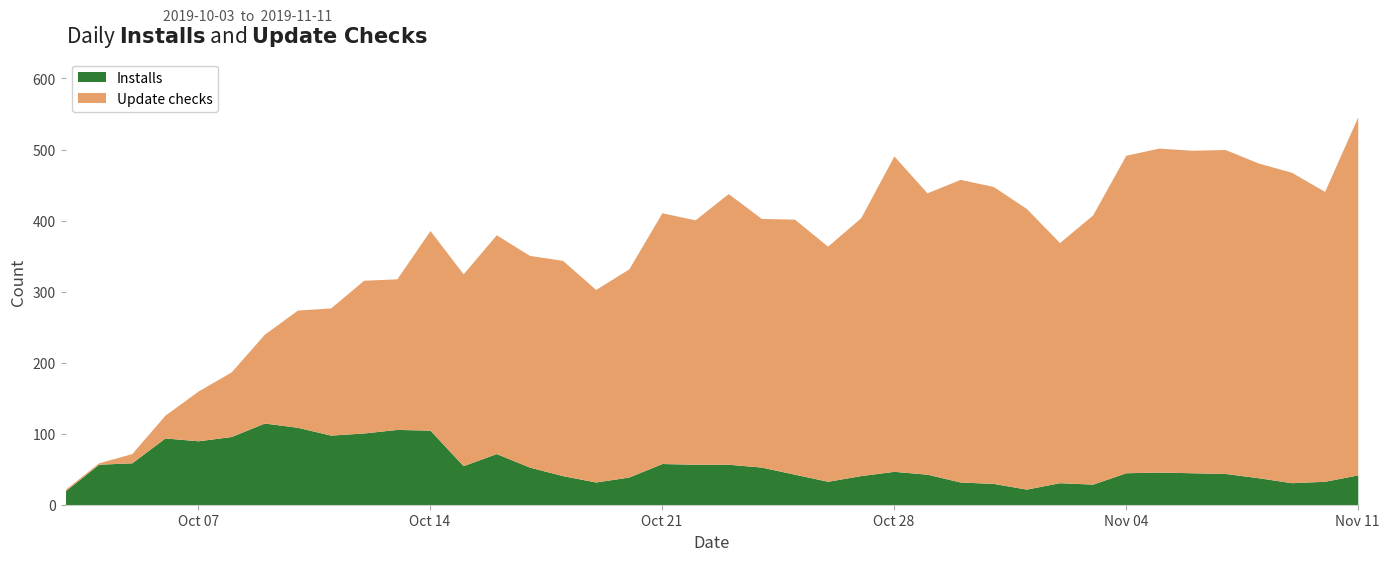

The Update checks series shows 125 at 2019-10-09. True or false?

True